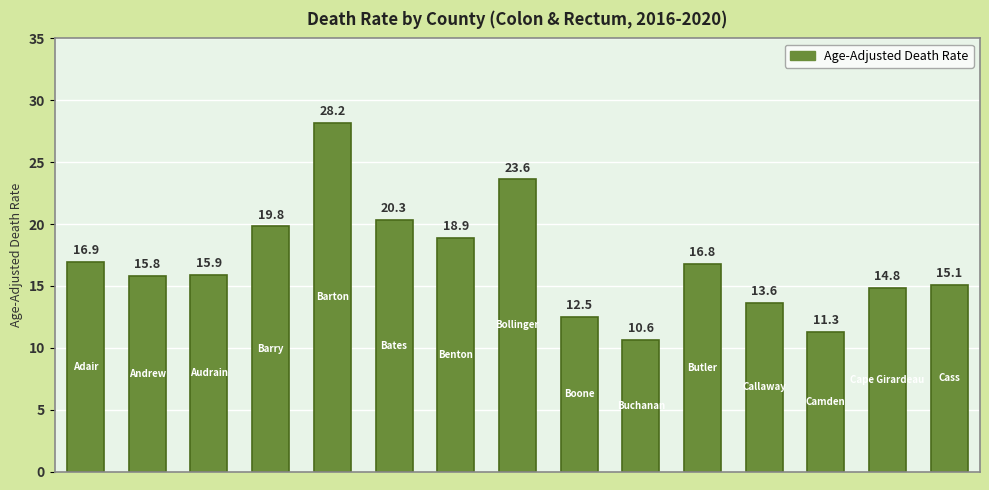

What is the average value?

16.9